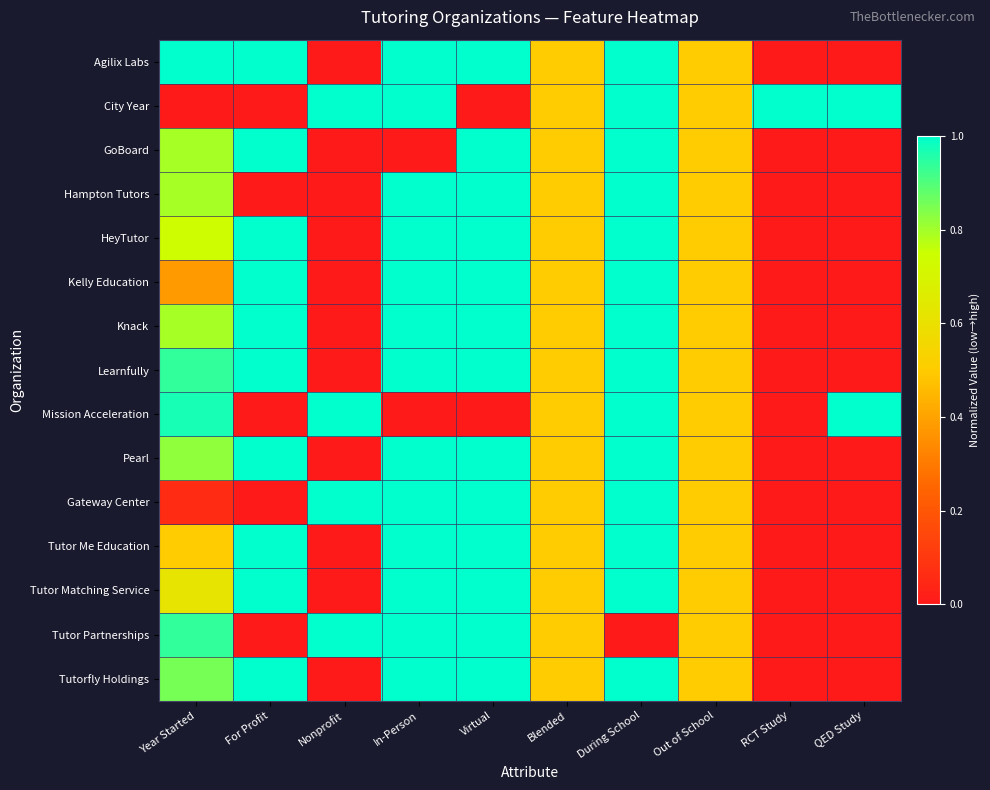

List the series in order of their peak value, highest first.

Agilix Labs, City Year, GoBoard, Hampton Tutors, HeyTutor, Kelly Education, Knack, Learnfully, Mission Acceleration, Pearl, Gateway Center, Tutor Me Education, Tutor Matching Service, Tutor Partnerships, Tutorfly Holdings